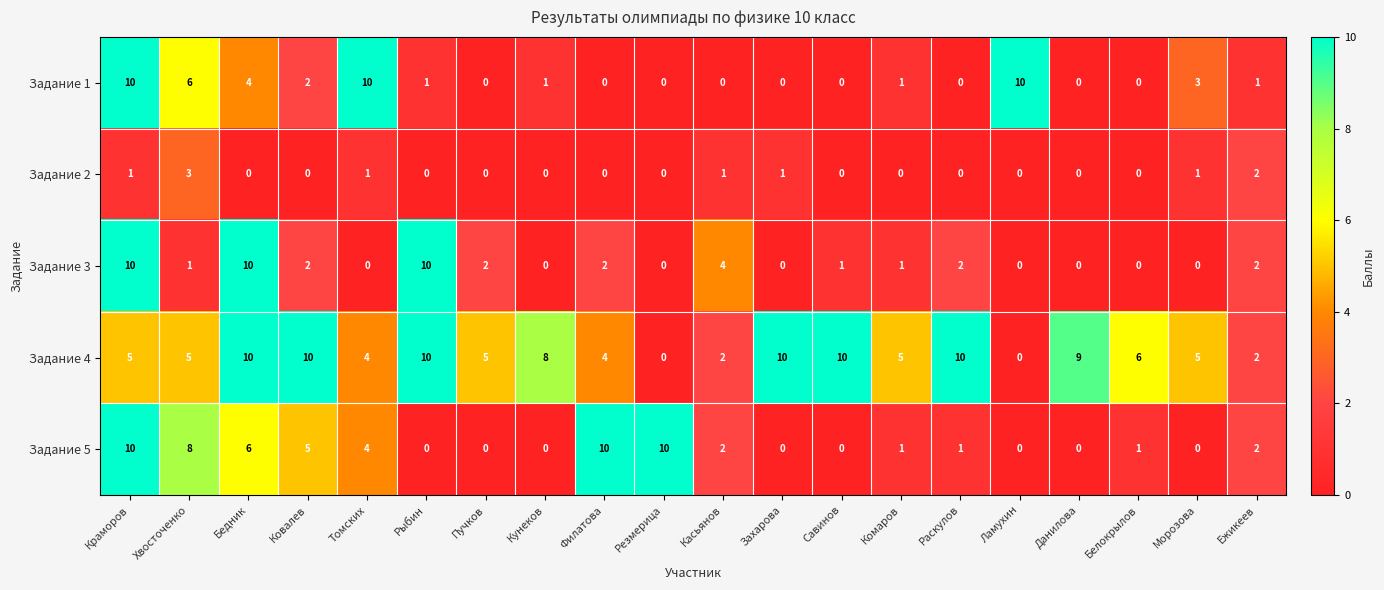

True or false: Задание 1 has a value of 10 at Томских.

True